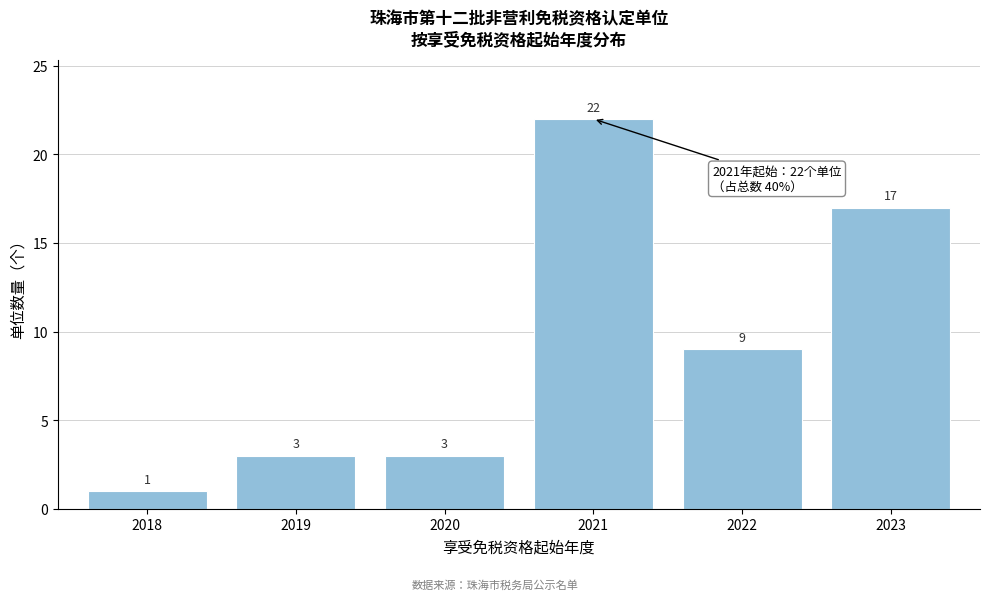

Reading right to left, list all the values displayed in this chart.

17	9	22	3	3	1